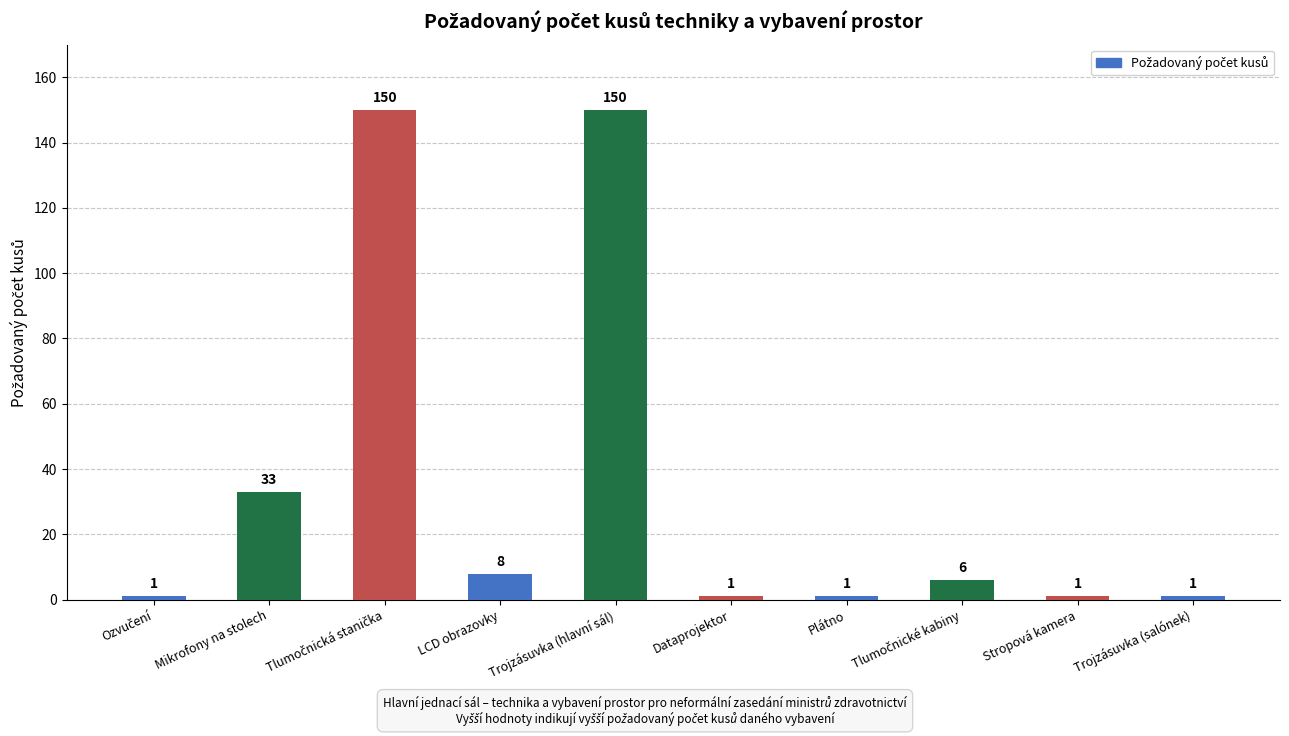

What is the difference between the maximum and minimum values?

149